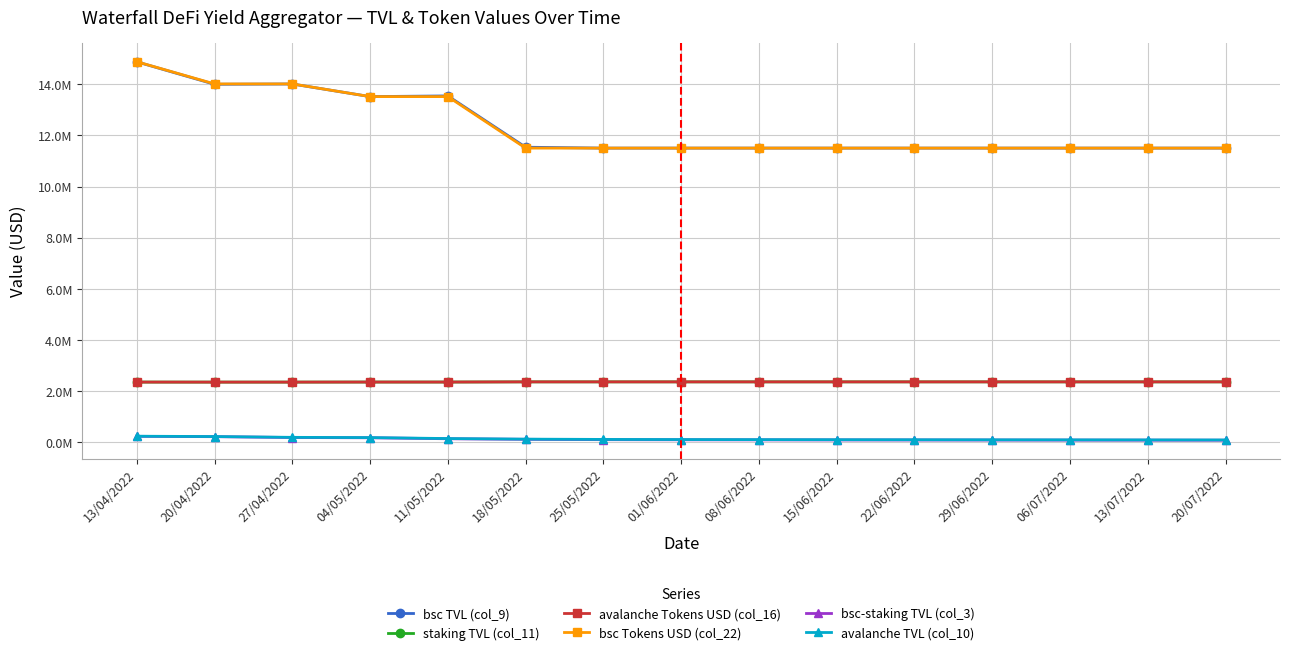

Does the chart have visible grid lines?

Yes